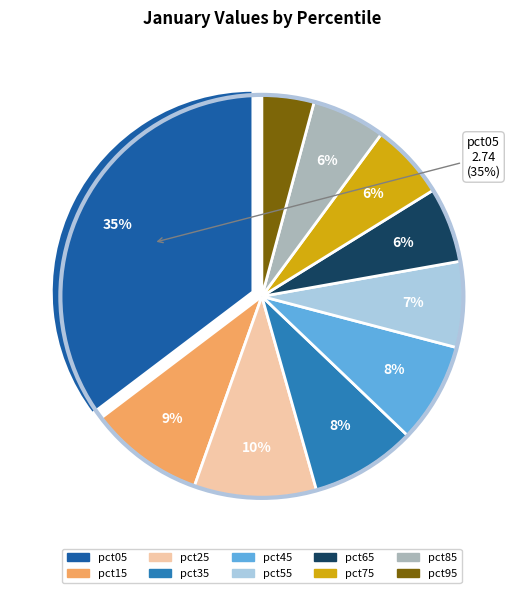

How many slices are in this pie chart?

10